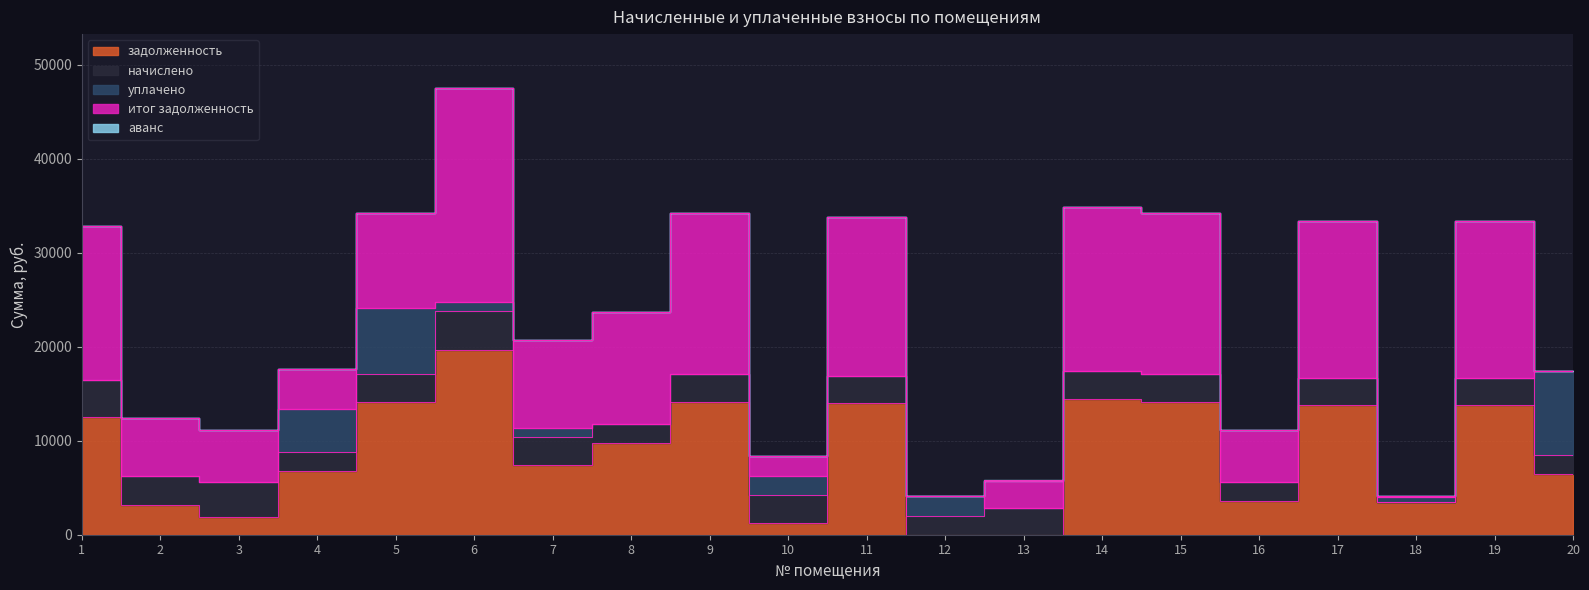

Which series has the largest total across all categories?

итог задолженность